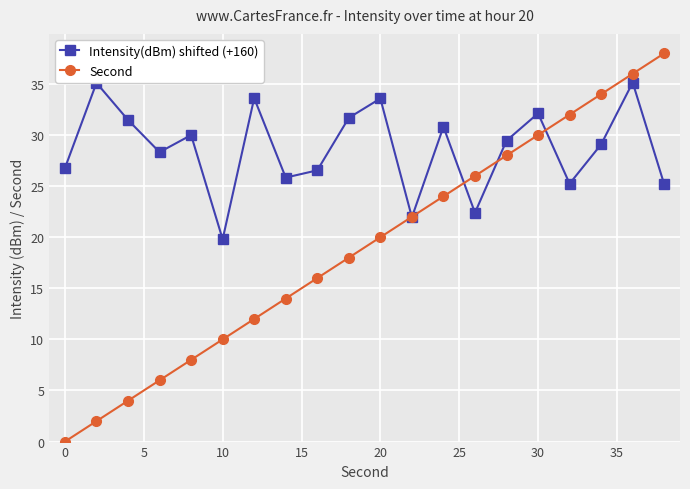

Reading left to right, transcribe all the data shown in this chart.

Intensity(dBm) shifted (+160): 26.8	35.1	31.5	28.3	30.0	19.8	33.6	25.8	26.5	31.7	33.6	22.0	30.8	22.4	29.5	32.1	25.2	29.1	35.1	25.2
Second: 0.0	2.0	4.0	6.0	8.0	10.0	12.0	14.0	16.0	18.0	20.0	22.0	24.0	26.0	28.0	30.0	32.0	34.0	36.0	38.0